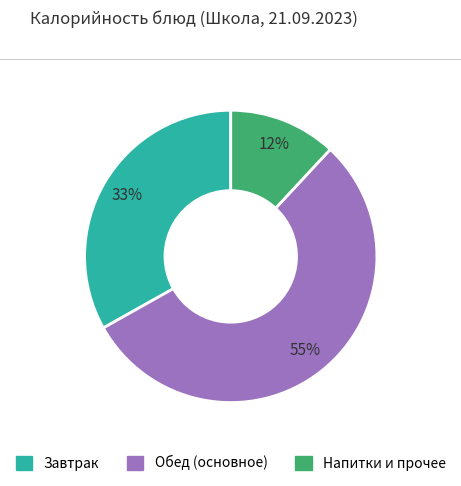

Is there a majority slice in this chart?

Yes